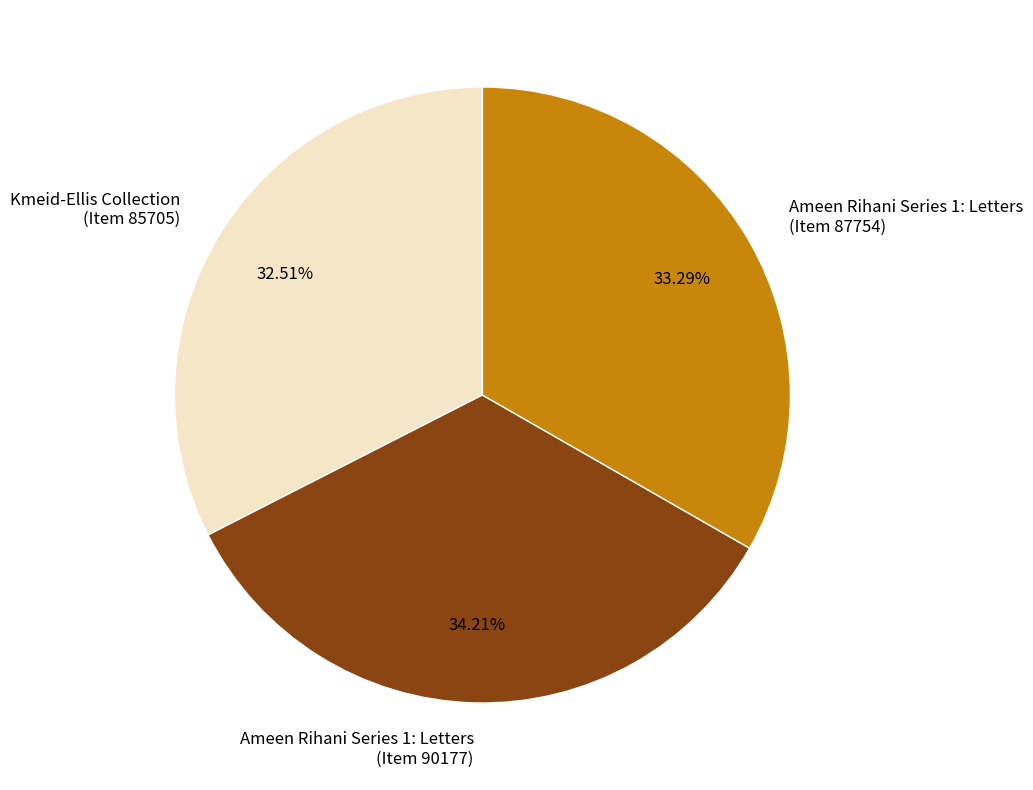

To the nearest percent, what is the average slice percentage?

33%